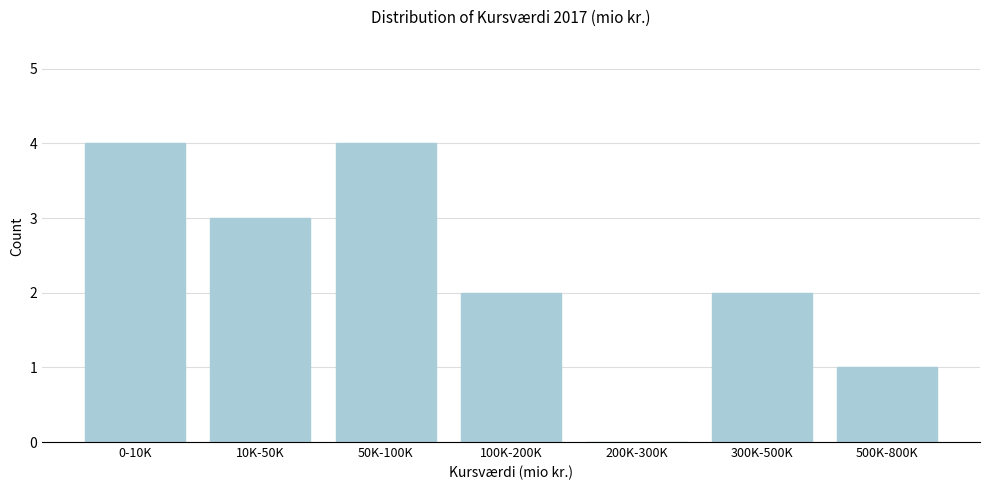

Reading left to right, extract all data points from this chart.

0-10K=4	10K-50K=3	50K-100K=4	100K-200K=2	200K-300K=0	300K-500K=2	500K-800K=1